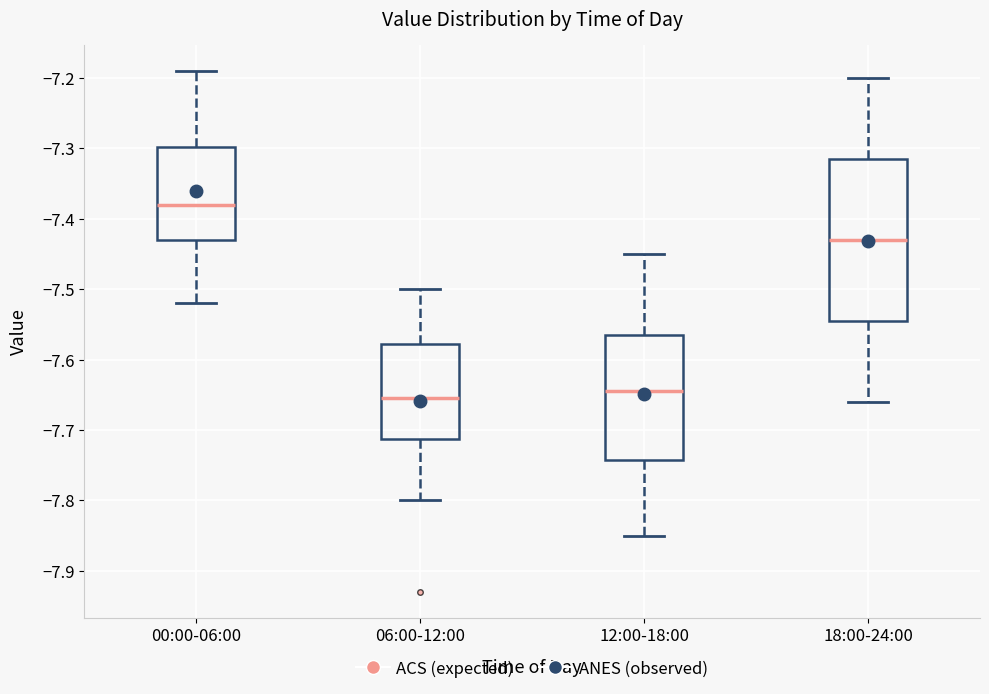

Which box's median line is the lowest?

06:00-12:00